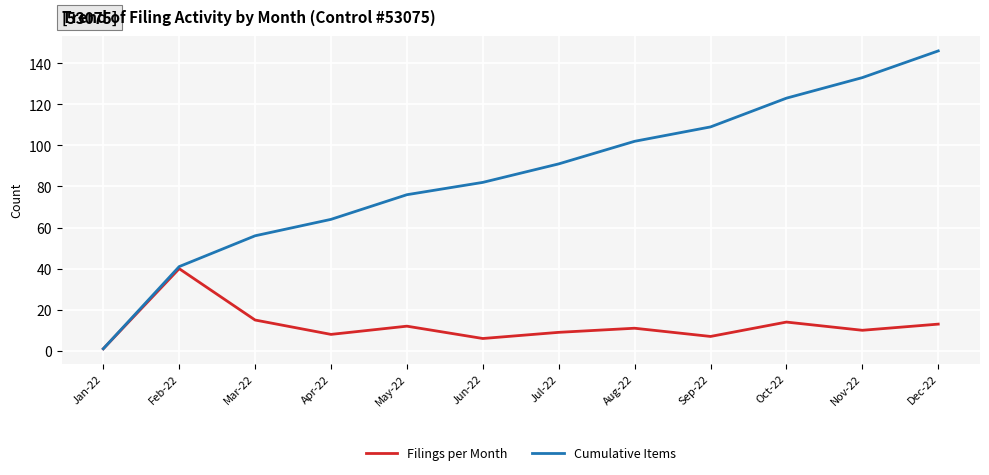

In Filings per Month, how many points are higher than both neighbors (excluding endpoints)?

4